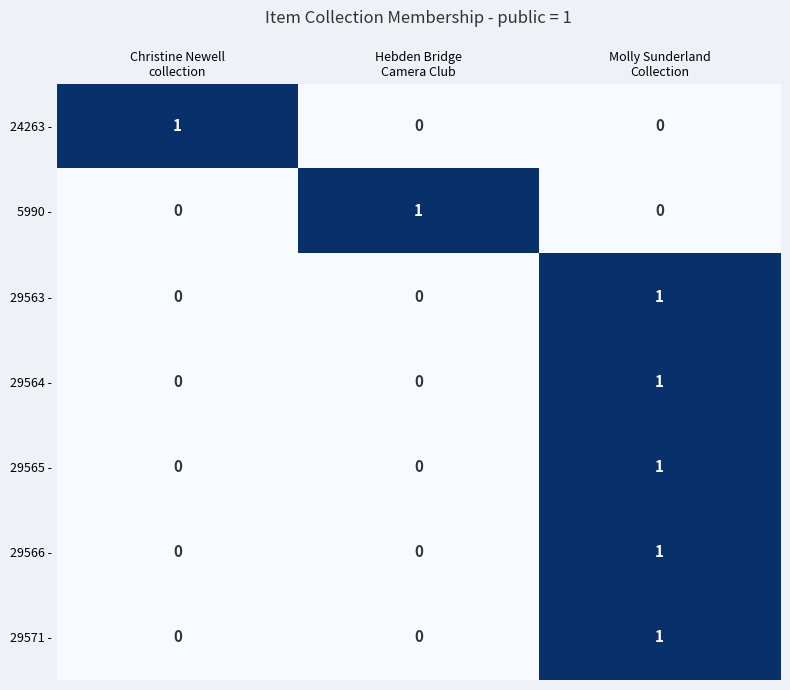

At how many categories does at least one series exceed 0?

3